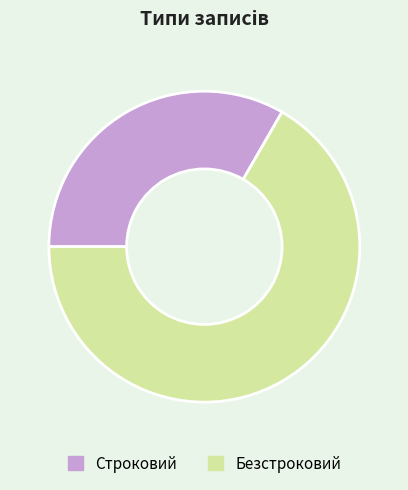

Which slice represents more than half of the pie?

Безстроковий